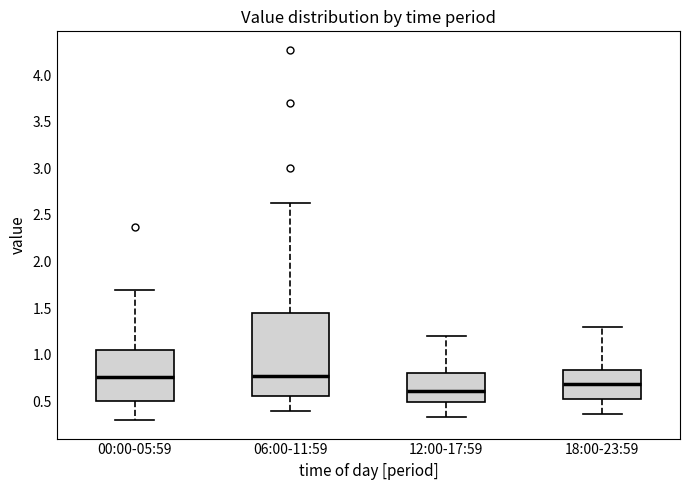

Where does the median line of the box for 12:00-17:59 sit on the y-axis? The values are not printed on the chart, so give them approximately, as read against the axis.

0.60